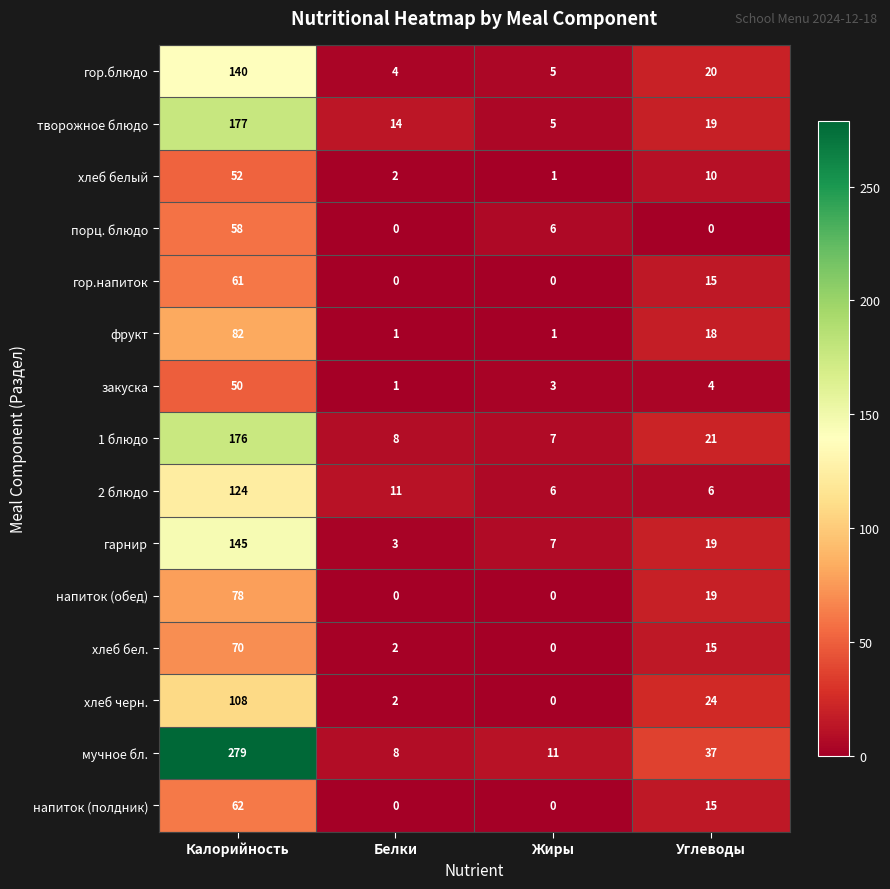

How many distinct data groups are displayed?

15